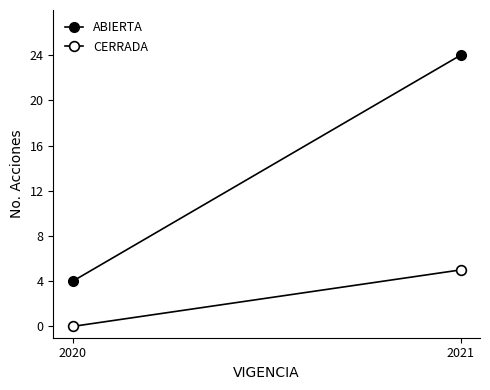

True or false: CERRADA has a value of 0 at 2020.

True